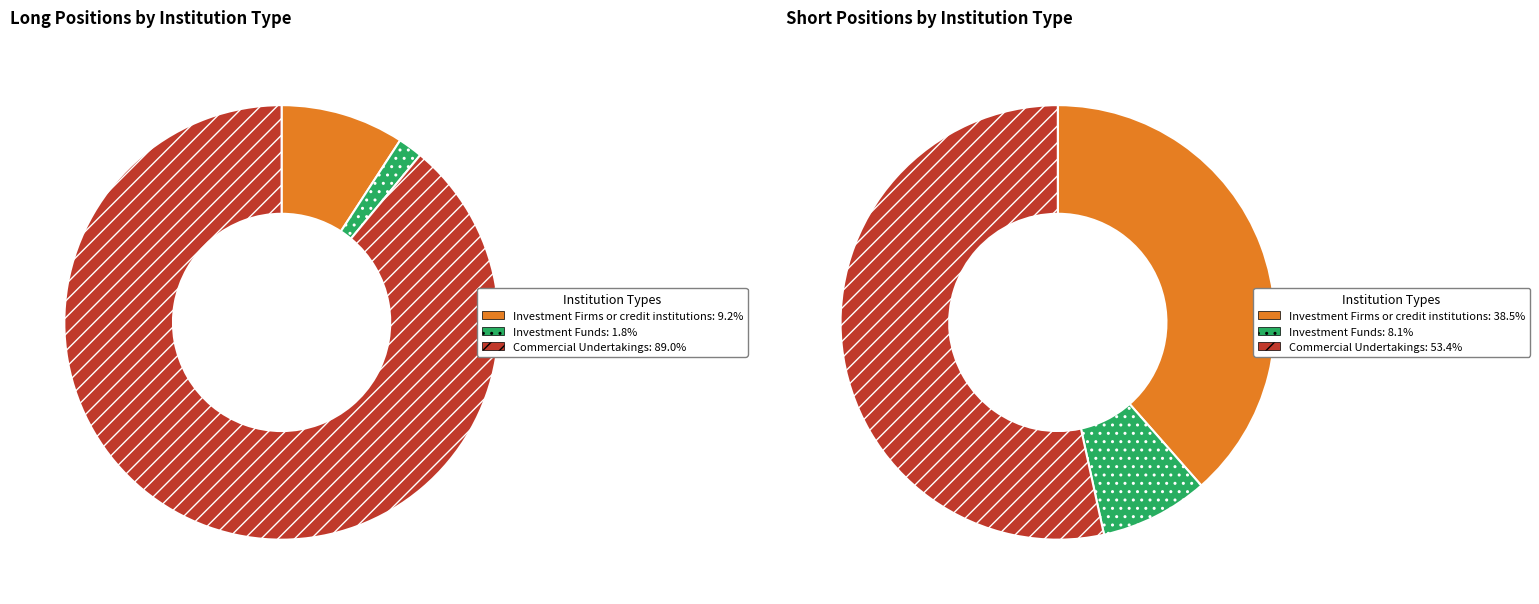

Rank the categories by Short value from highest to lowest.

Commercial Undertakings, Investment Firms or credit institutions, Investment Funds